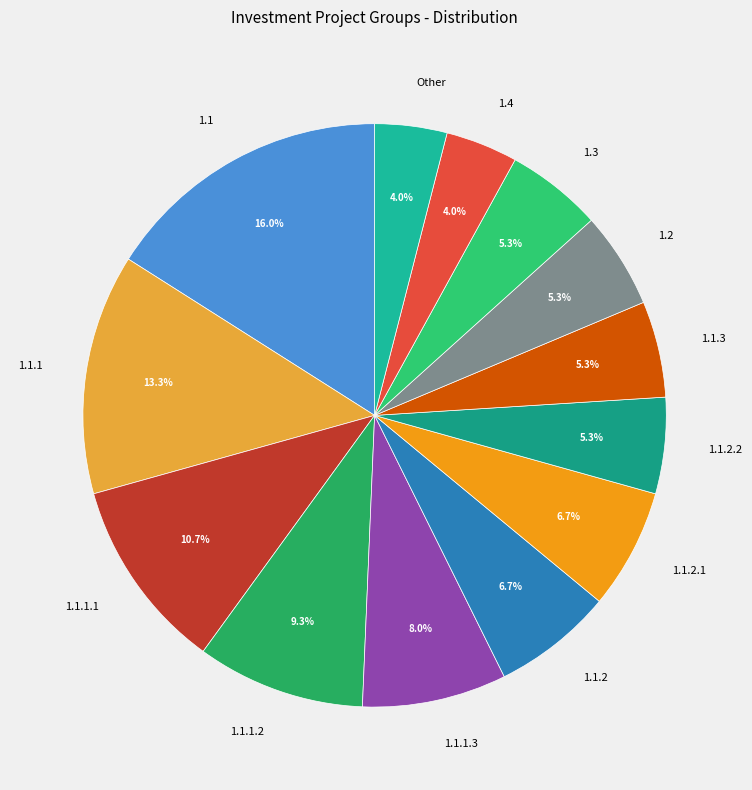

How much of the chart is everything except 1.1.1?

86.7%